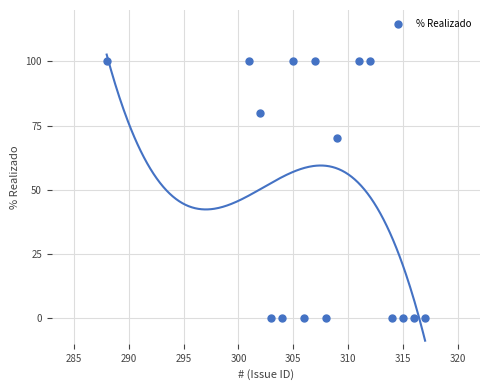

What is the range of Y values (max minus min)?

100